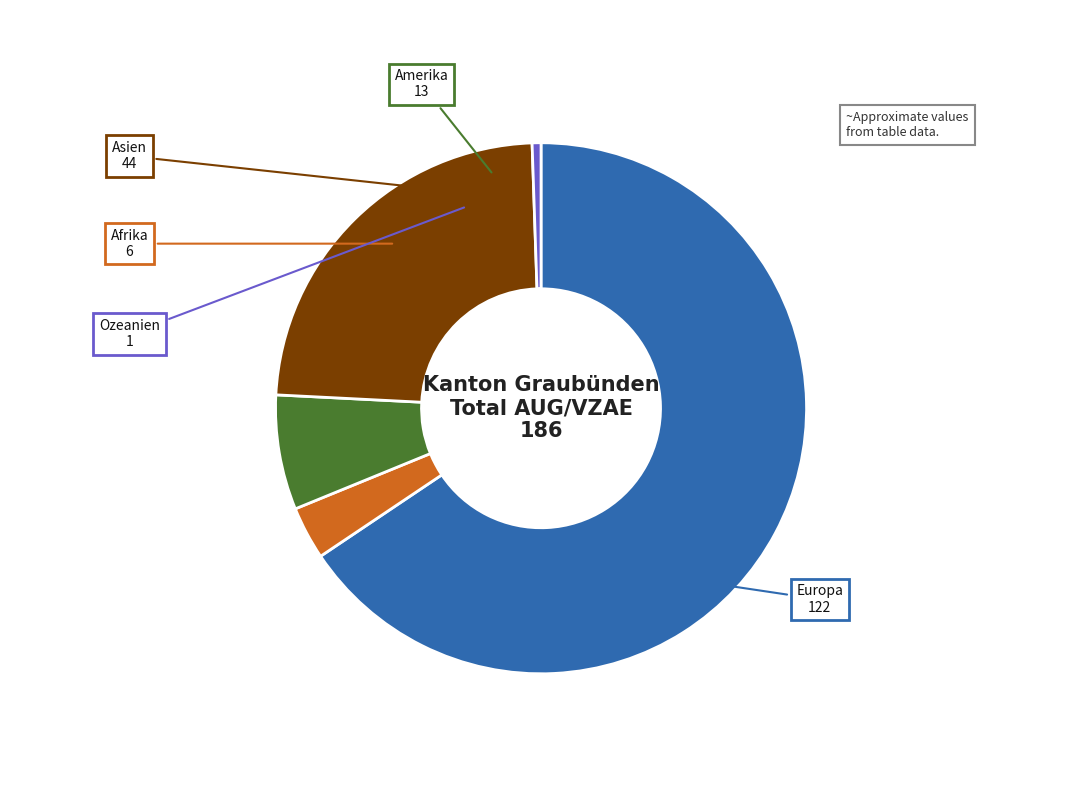

Which category has the smallest portion of the pie?

Ozeanien